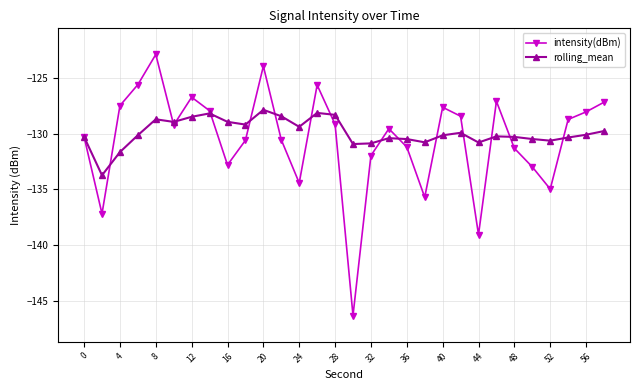

Rank the series by their maximum value, from lowest to highest.

rolling_mean, intensity(dBm)